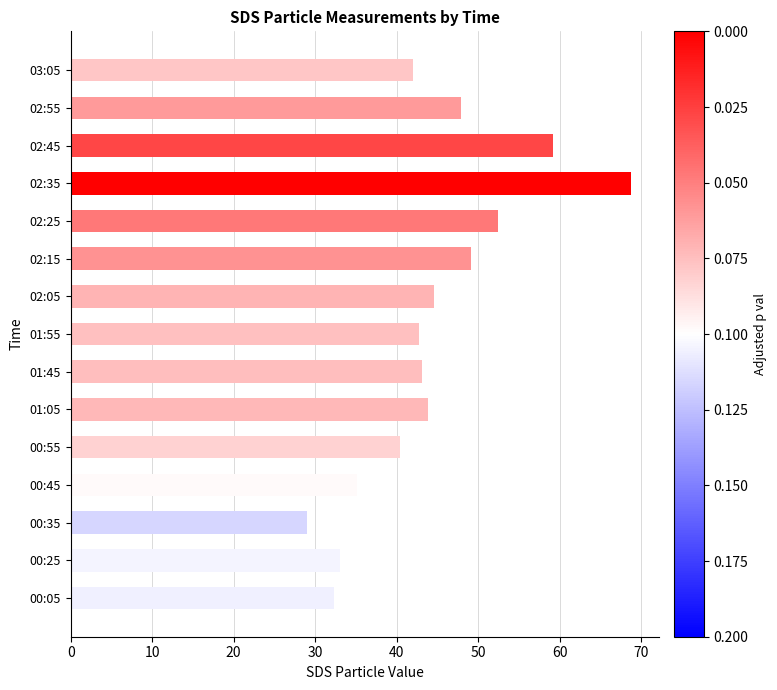

What is the sum of all values?

663.9